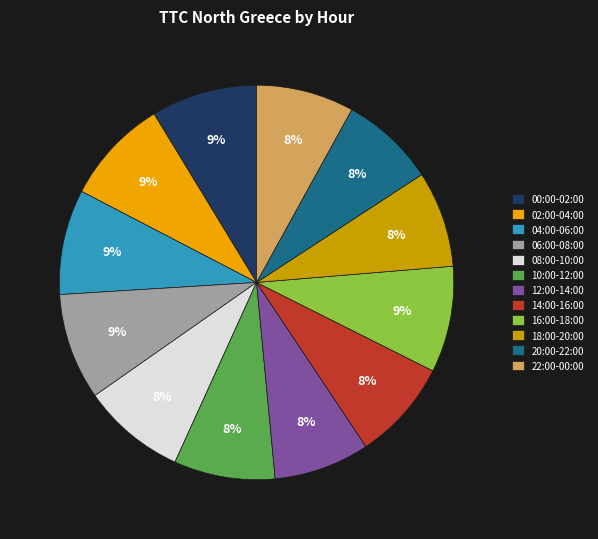

Is the sum of 08:00-10:00 and 22:00-00:00 greater than half?

No